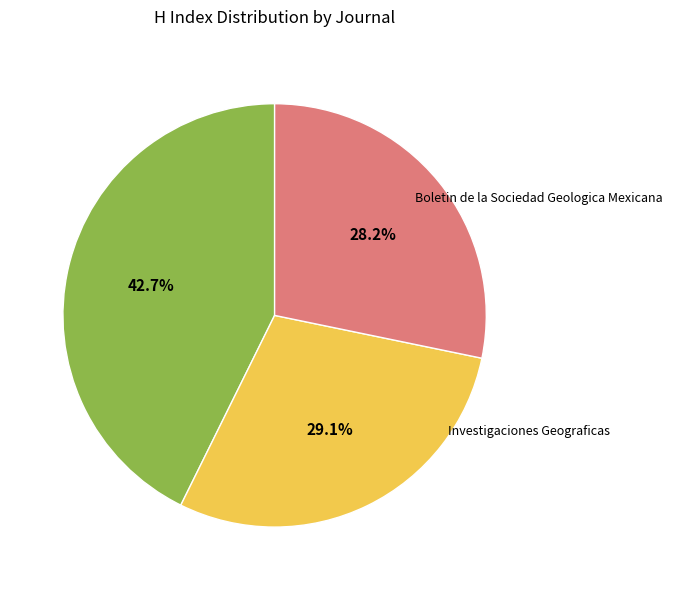

To the nearest percent, what is the average slice percentage?

33%